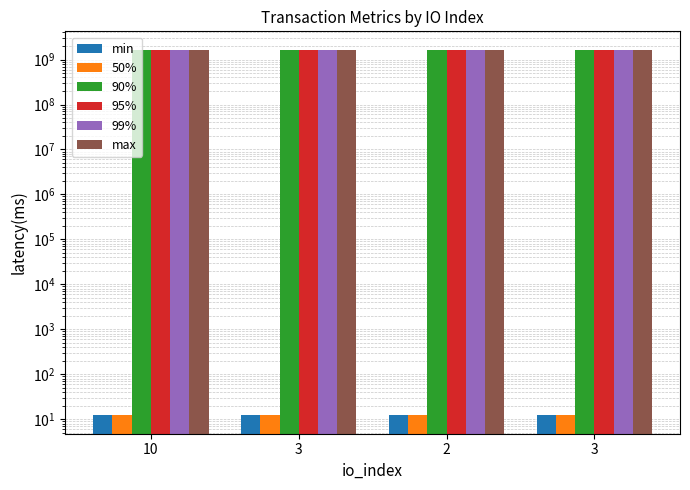

Rank the categories by 90% value from highest to lowest.

10, 3, 2, 3